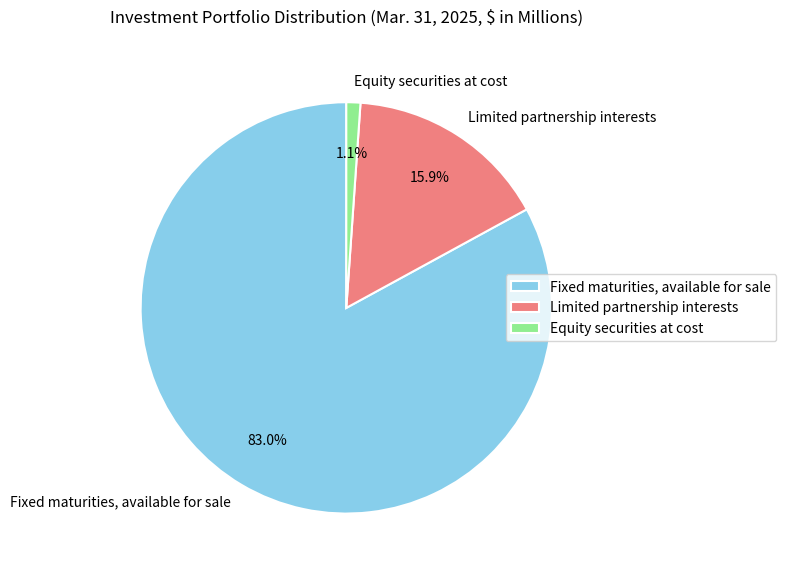

Count the number of slices in the pie.

3